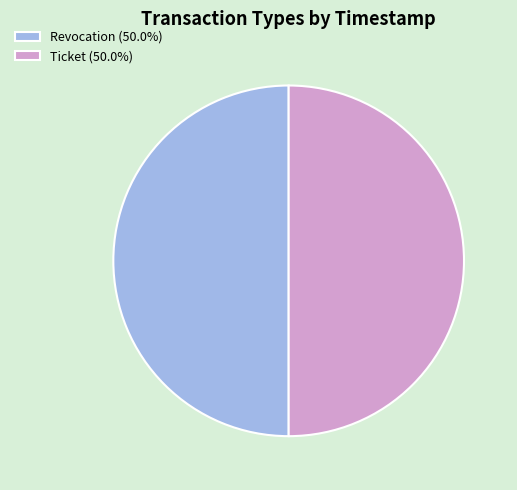

How many slices are in this pie chart?

2